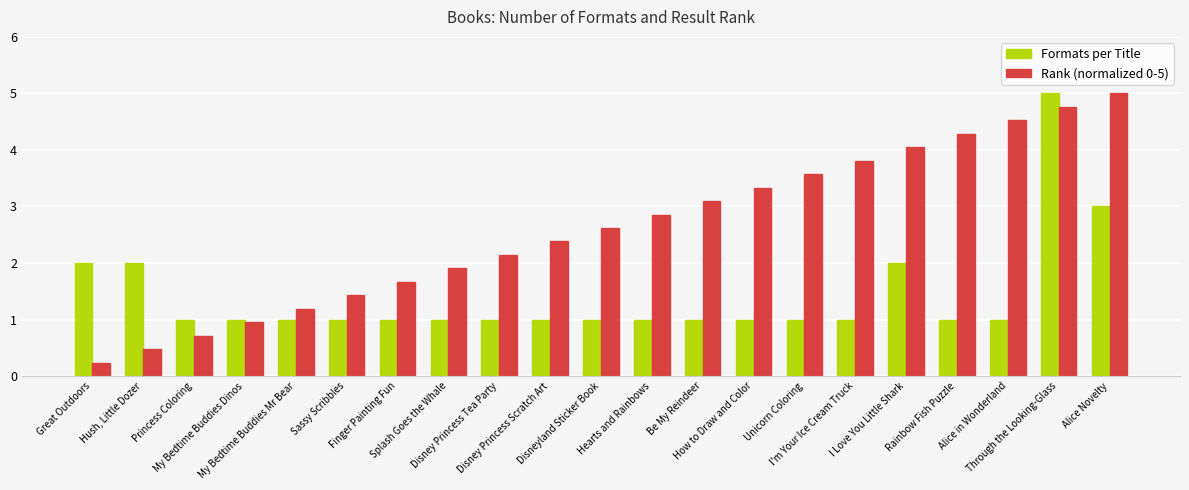

What is the sum of the Formats per Title values at Through the Looking-Glass and Disney Princess Scratch Art?

6.0